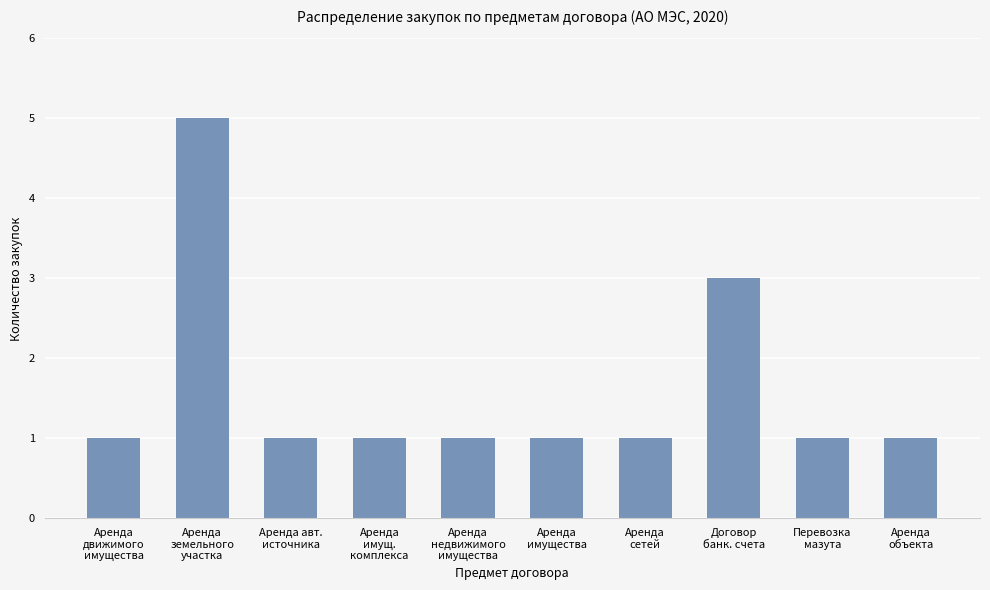

What is the average value?

2